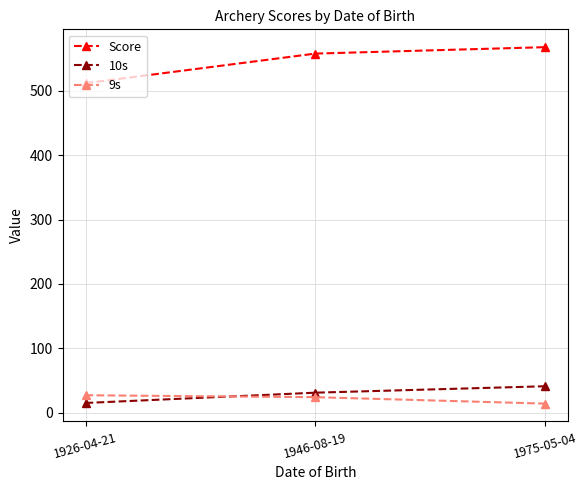

True or false: 9s has a value of 14 at 1975-05-04.

True